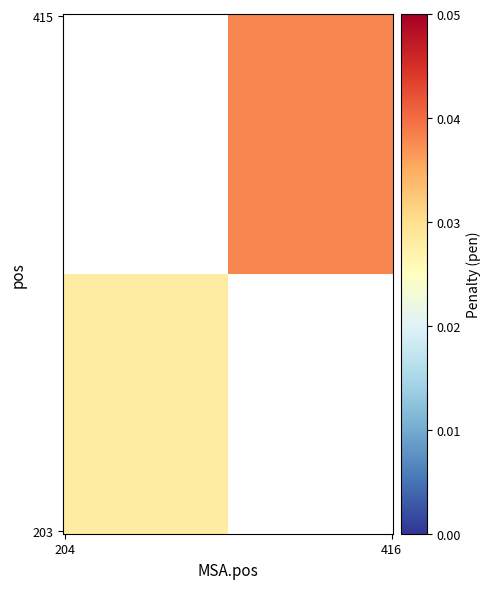

How many distinct data groups are displayed?

2